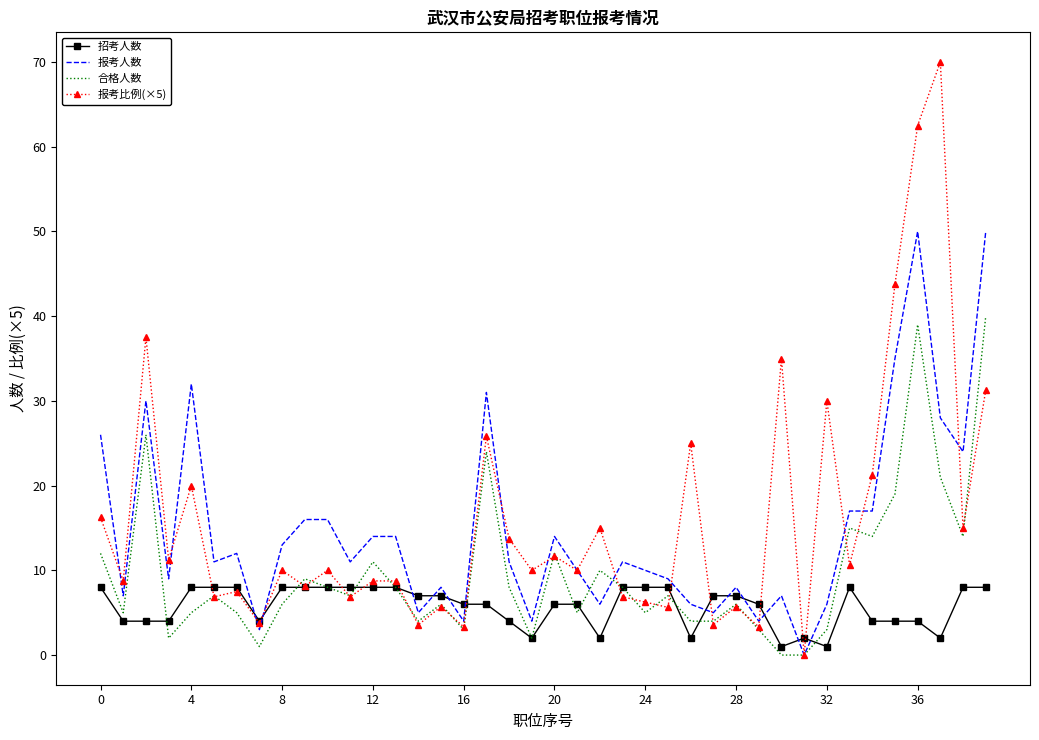

How many interior local peaks does the 合格人数 series have?

12